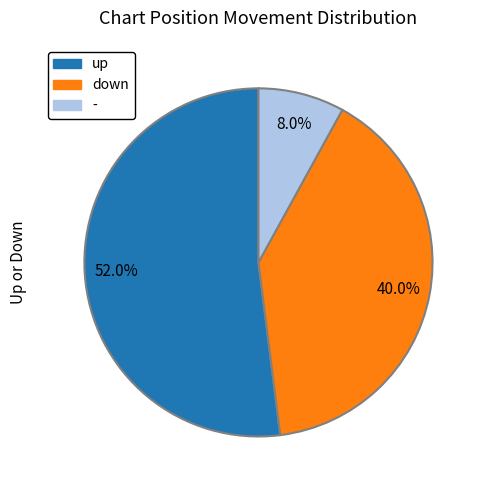

How many segments does this pie chart have?

3